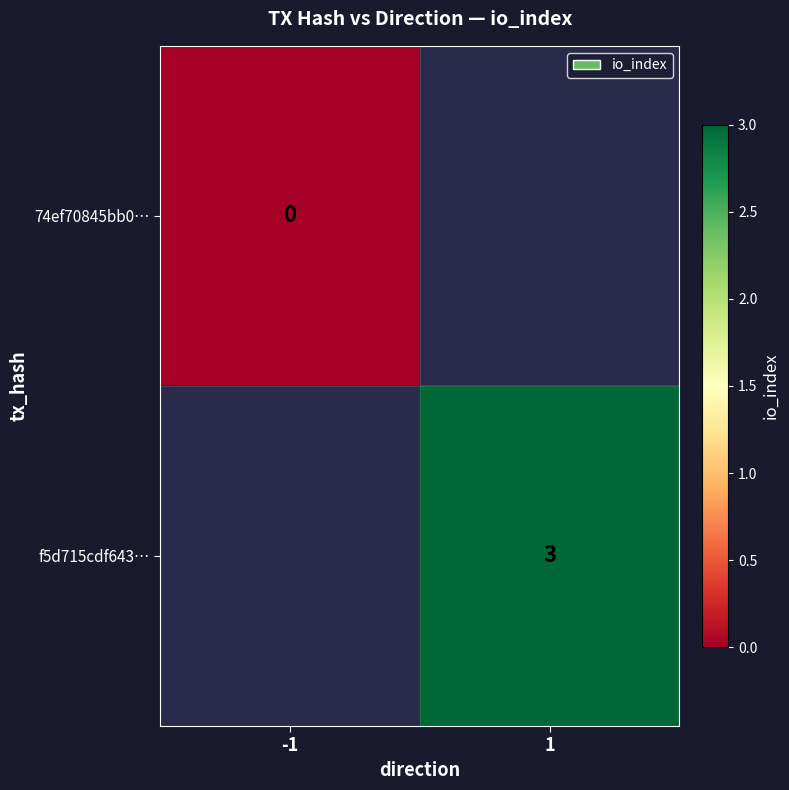

The value of f5d715cdf643… at 1 is 1. True or false?

False